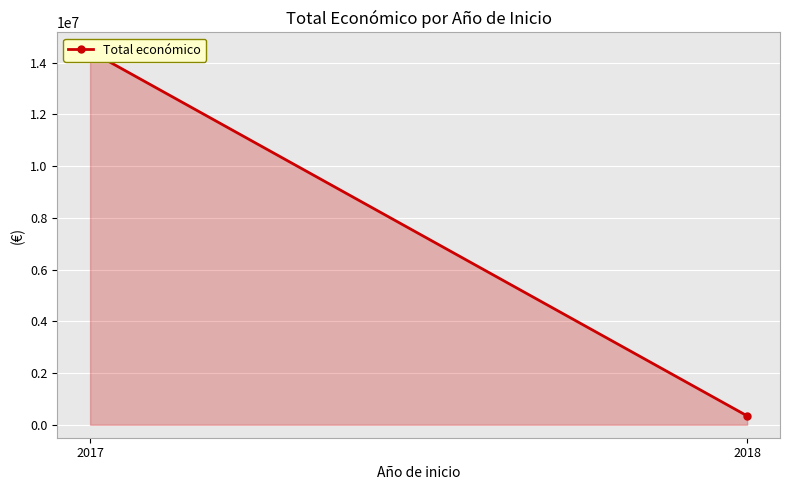

True or false: the data shows 14440242 at 2017.

True